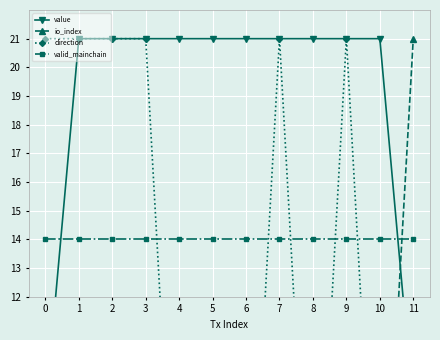

What is the total value across all series at 0?

47.0